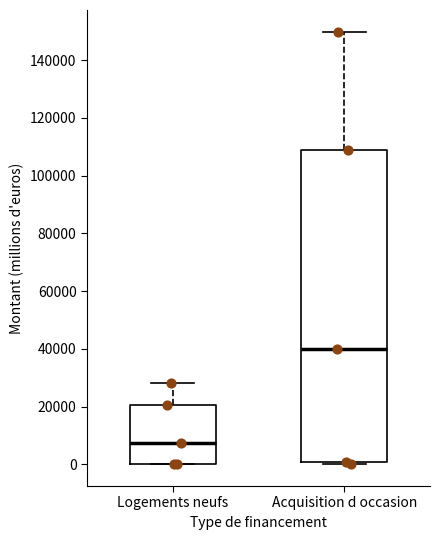

Which box is the tallest, from its lower edge to its upper edge?

Acquisition d occasion